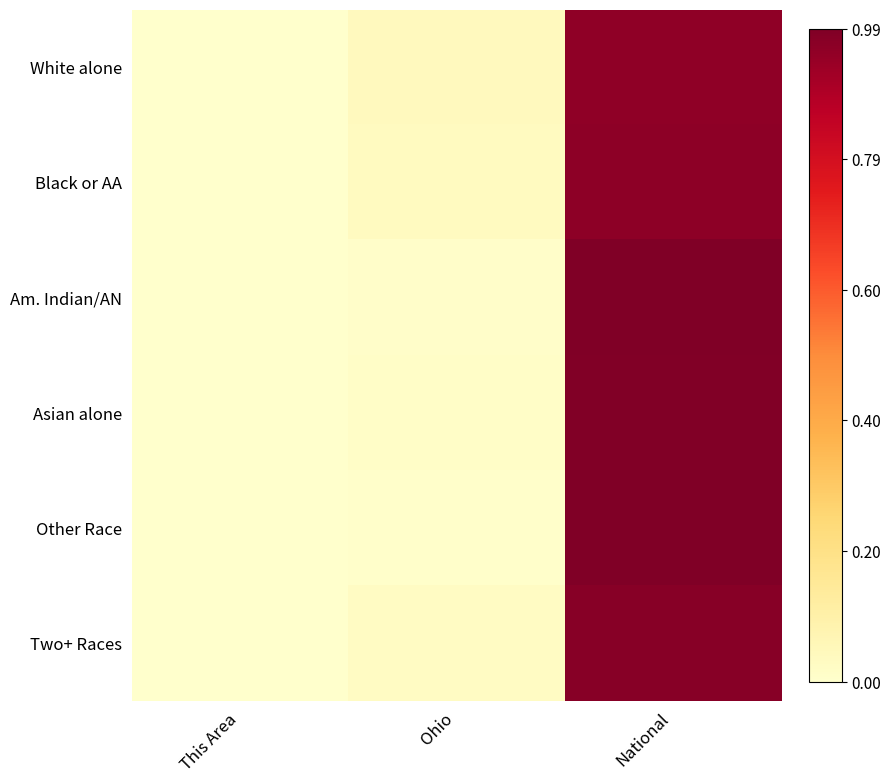

How many categories are shown in the chart?

3